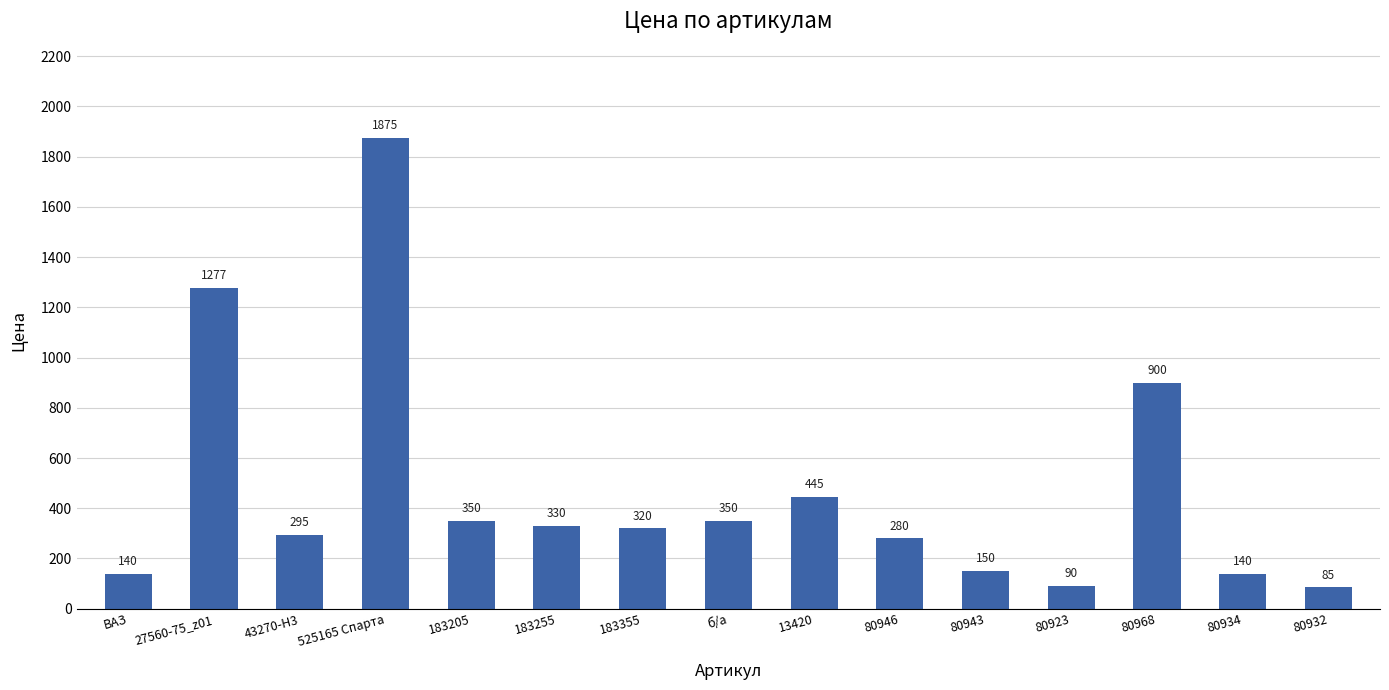

What is the average value?

468